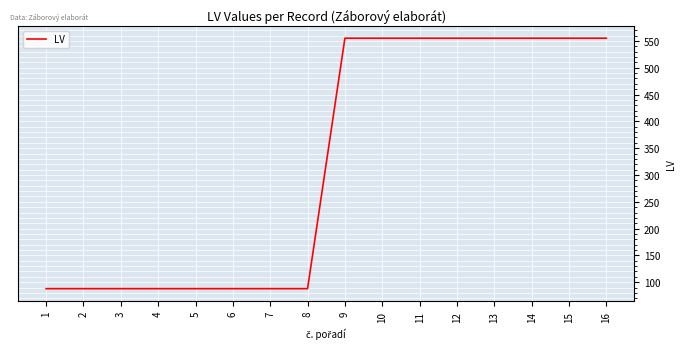

What is the maximum value shown in the chart?

555